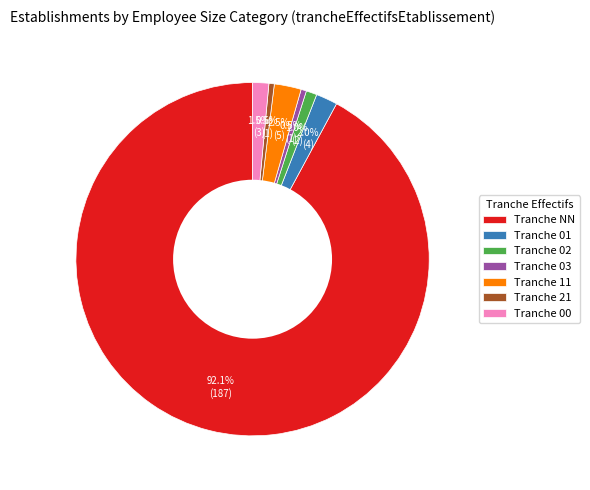

Which category has the biggest portion of the pie?

Tranche NN